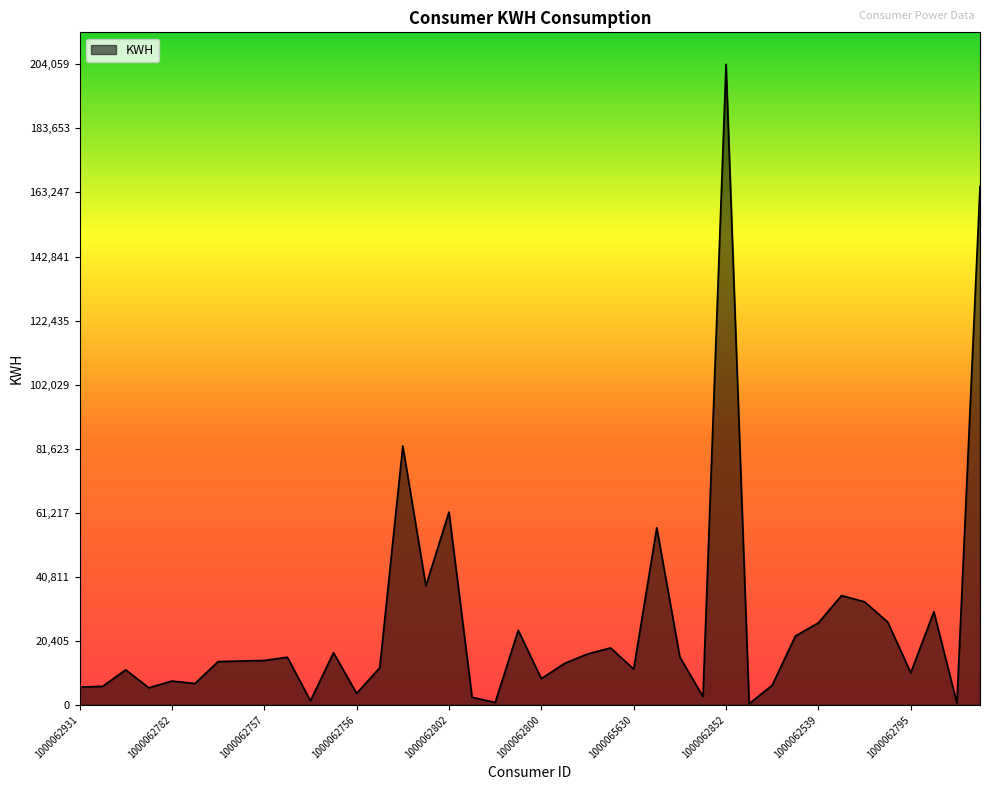

What is the difference between the maximum and minimum values?

203705